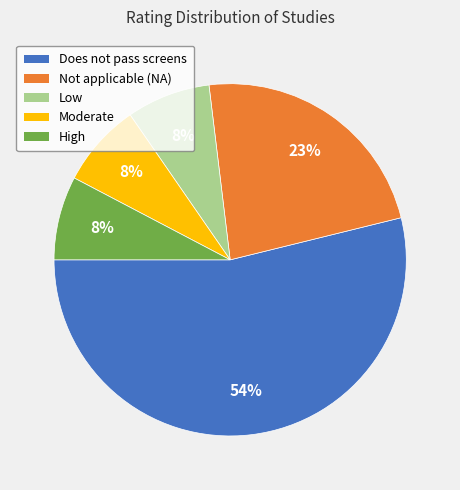

Do High and Does not pass screens together represent more than half of the pie?

Yes